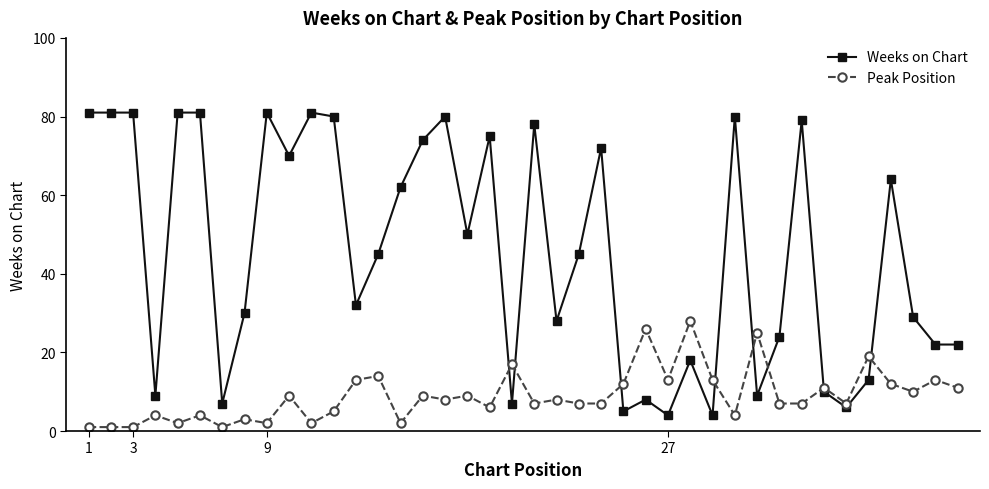

Count the number of categories in the chart.

40